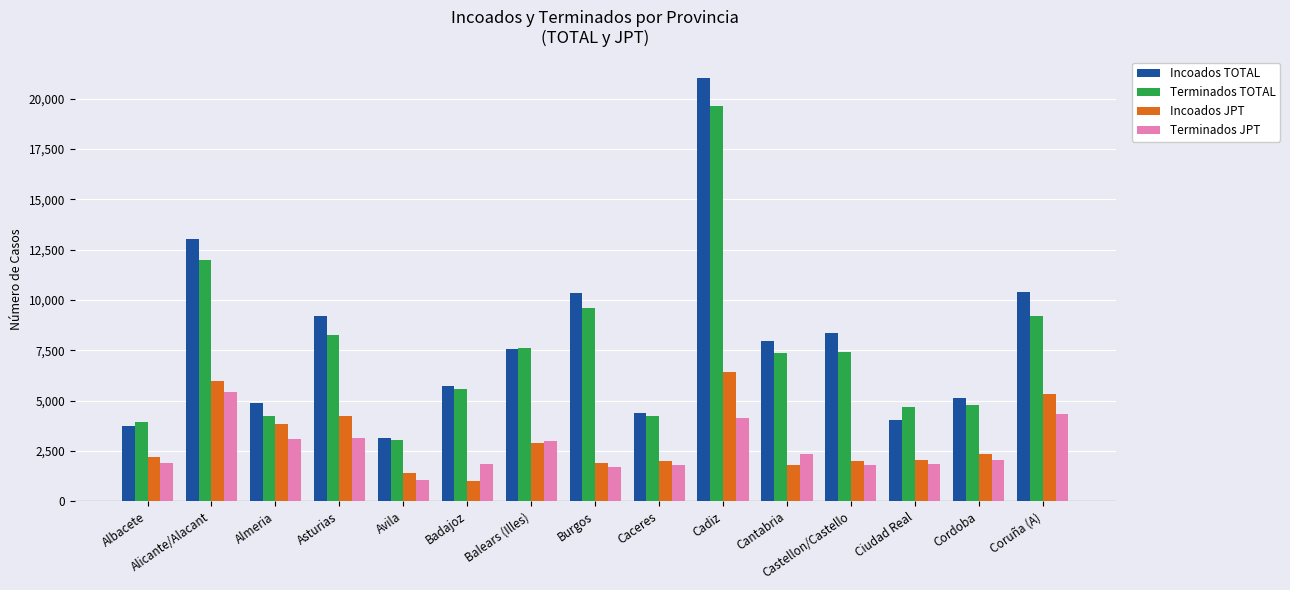

What is the value of the Terminados JPT bar at the 15th from the left?

4323